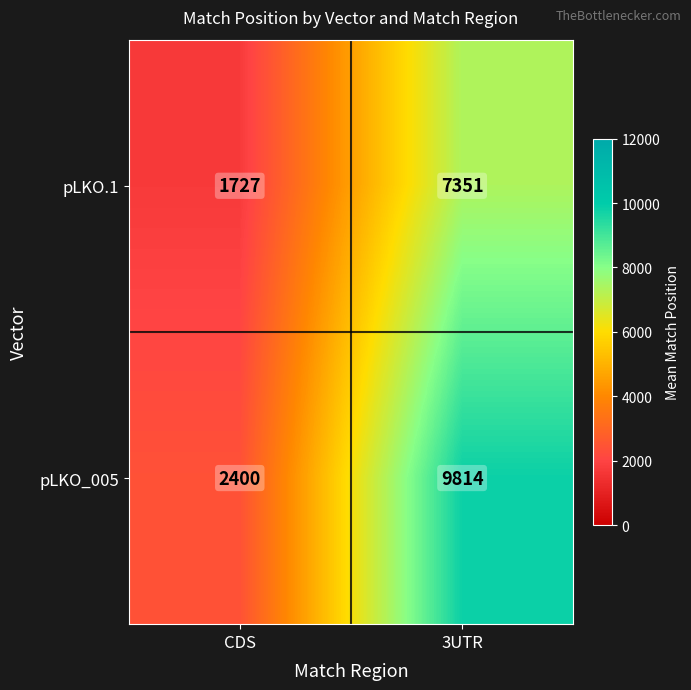

Rank the series by their average value, from lowest to highest.

pLKO.1, pLKO_005